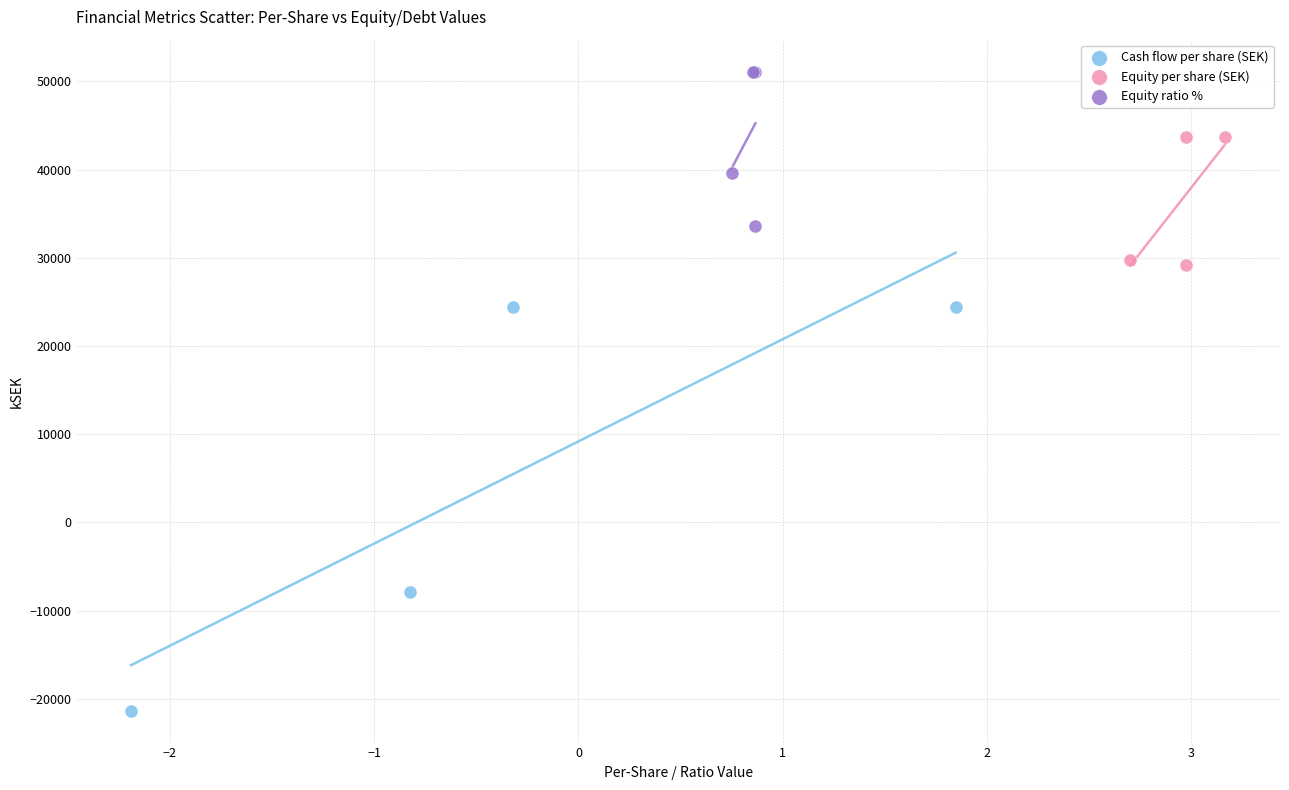

Which series contains the highest Y value?

Equity ratio %